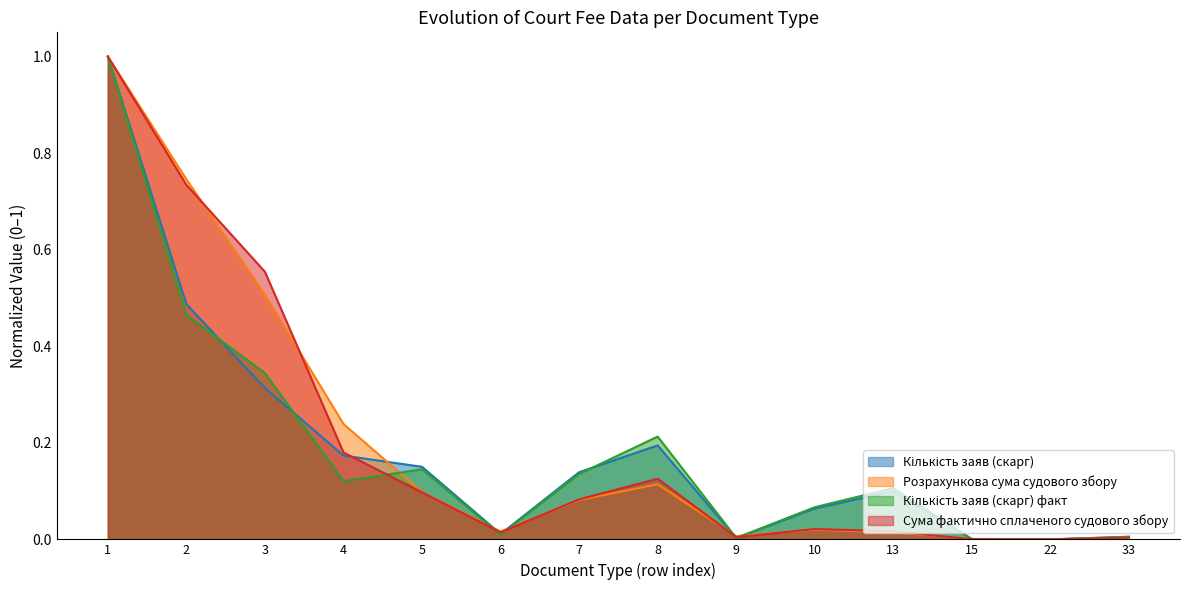

What is the difference between the Розрахункова сума судового збору values at 6 and 7?

0.1